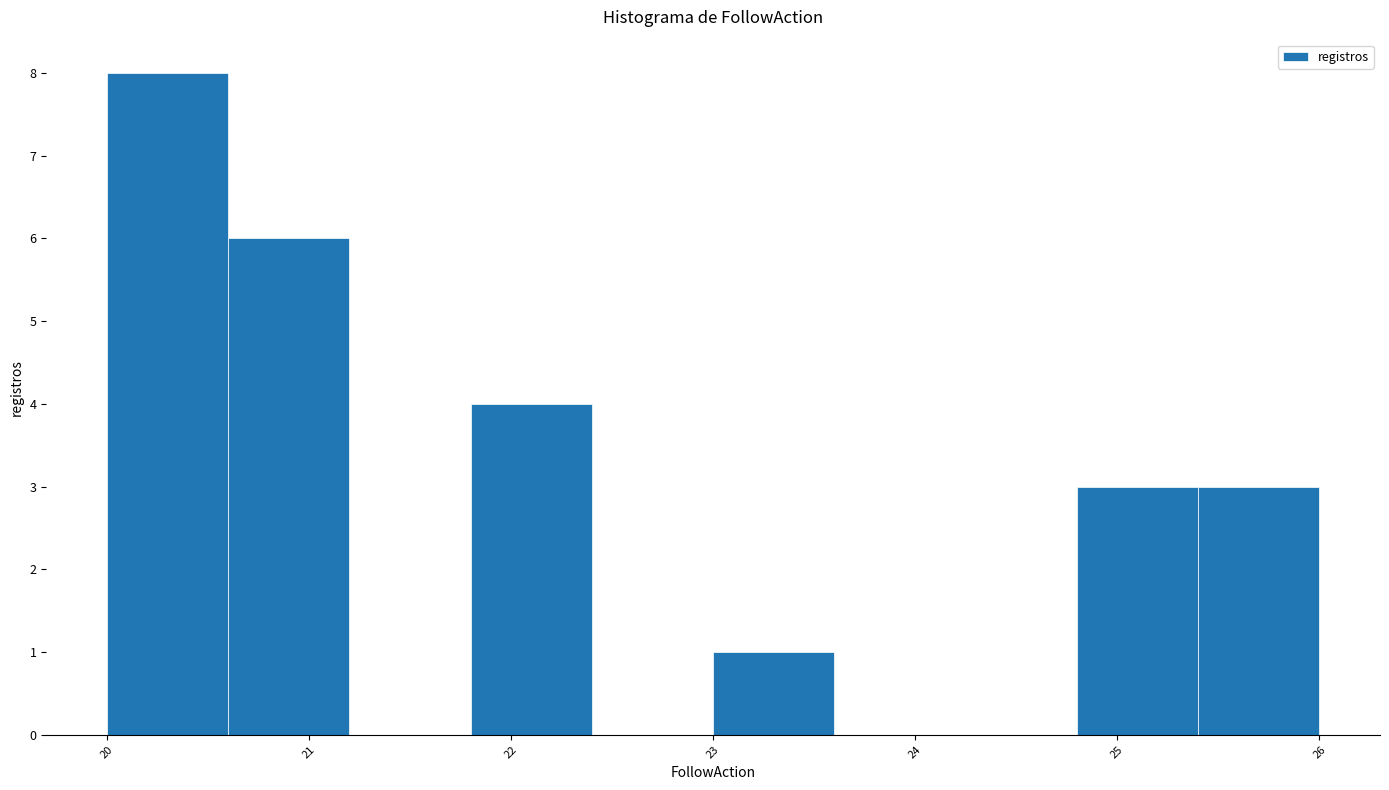

Which range on the x-axis has the tallest bar?

20.0 to 20.6